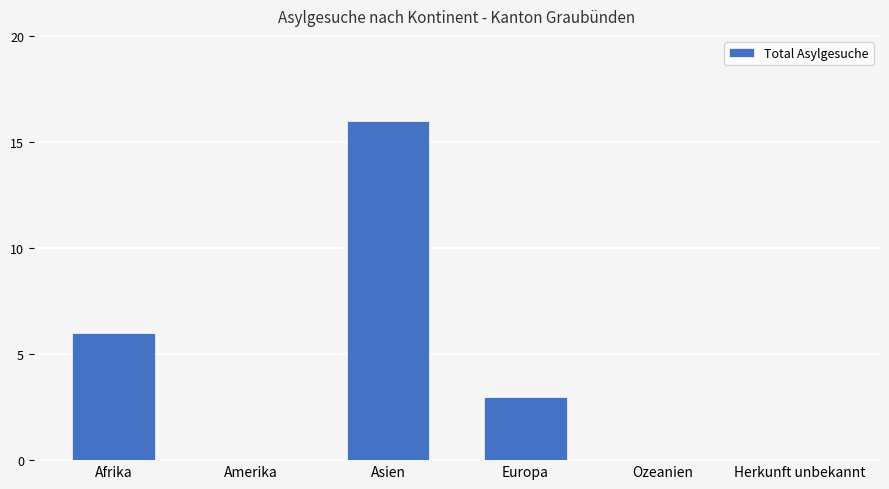

Reading left to right, what are all the values shown in this chart?

Afrika=6	Amerika=0	Asien=16	Europa=3	Ozeanien=0	Herkunft unbekannt=0